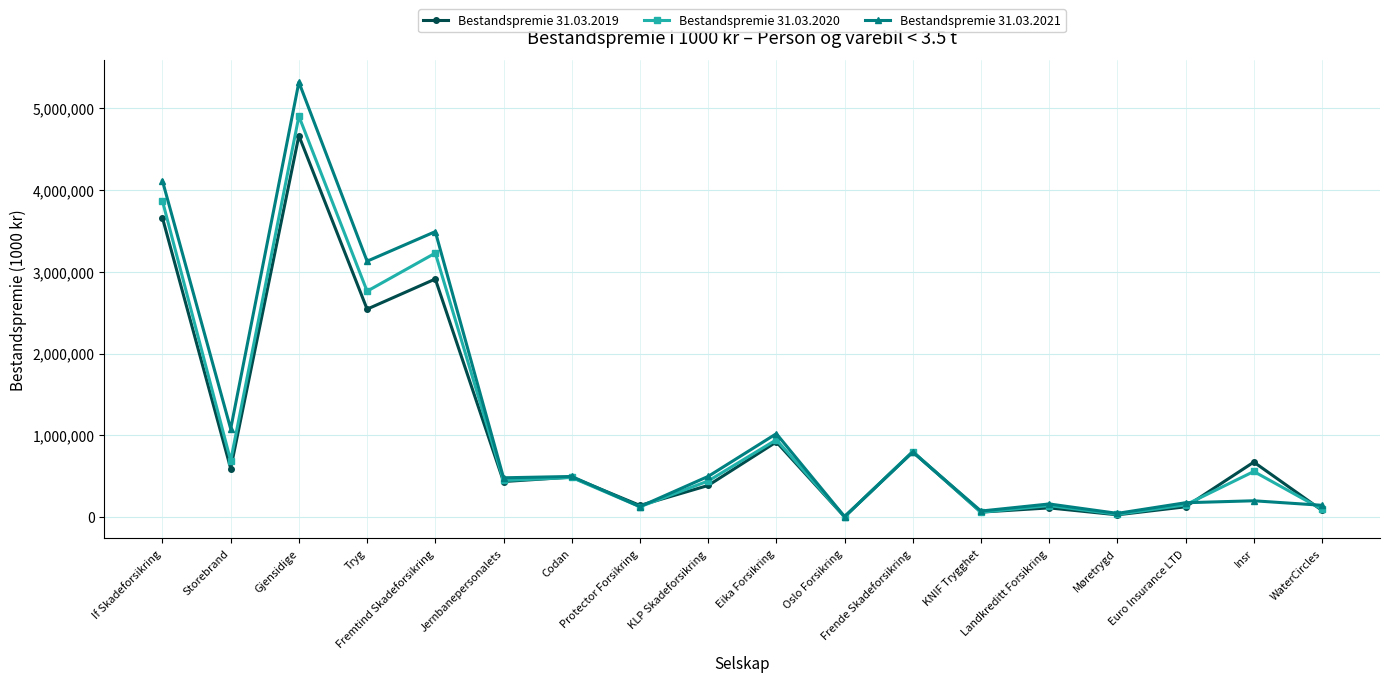

At how many categories does at least one series exceed 2287948?

4